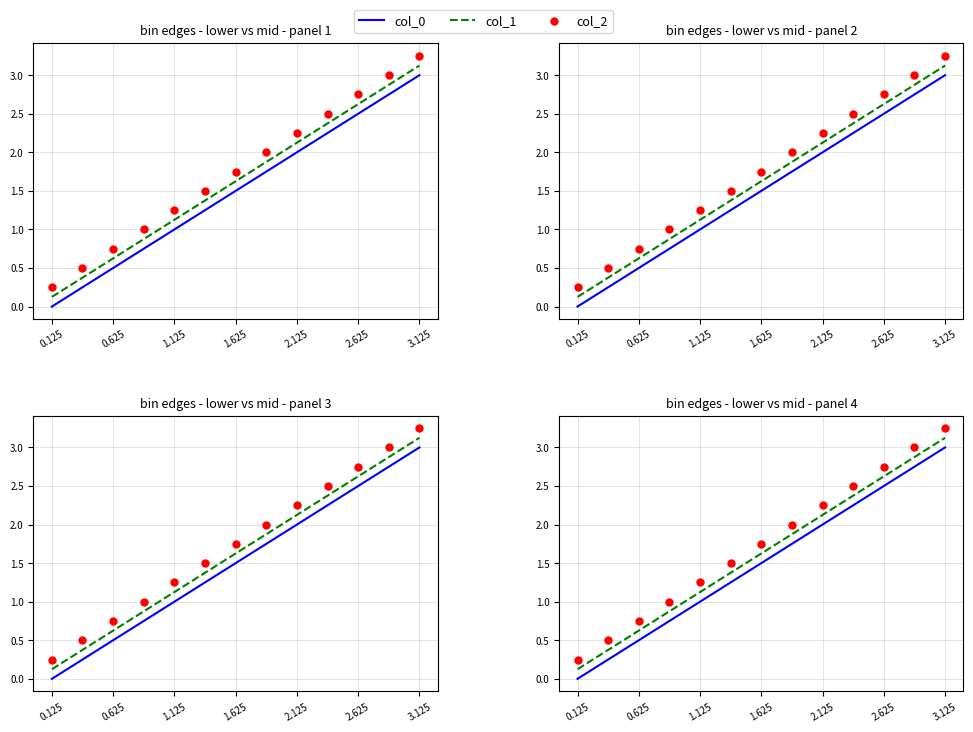

Is the value of col_1 at 1.625 greater than the value of col_2 at 1.625?

No